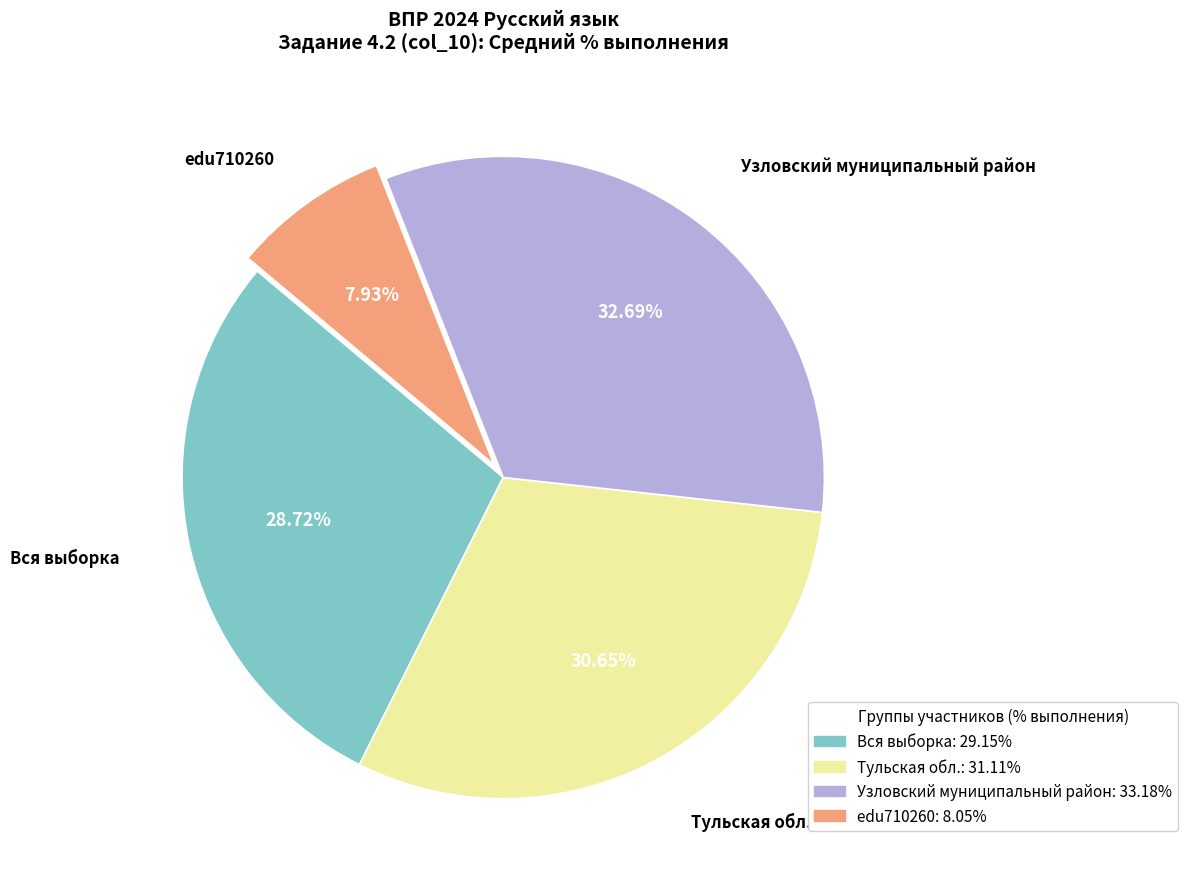

Do edu710260 and Узловский муниципальный район together represent more than half of the pie?

No